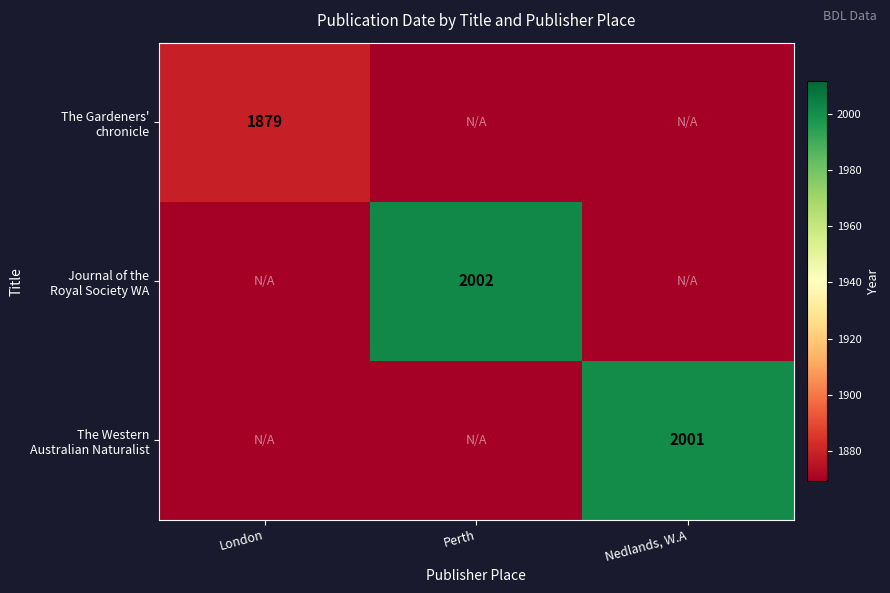

Is it true that The Western Australian Naturalist equals 2709 at Perth?

False